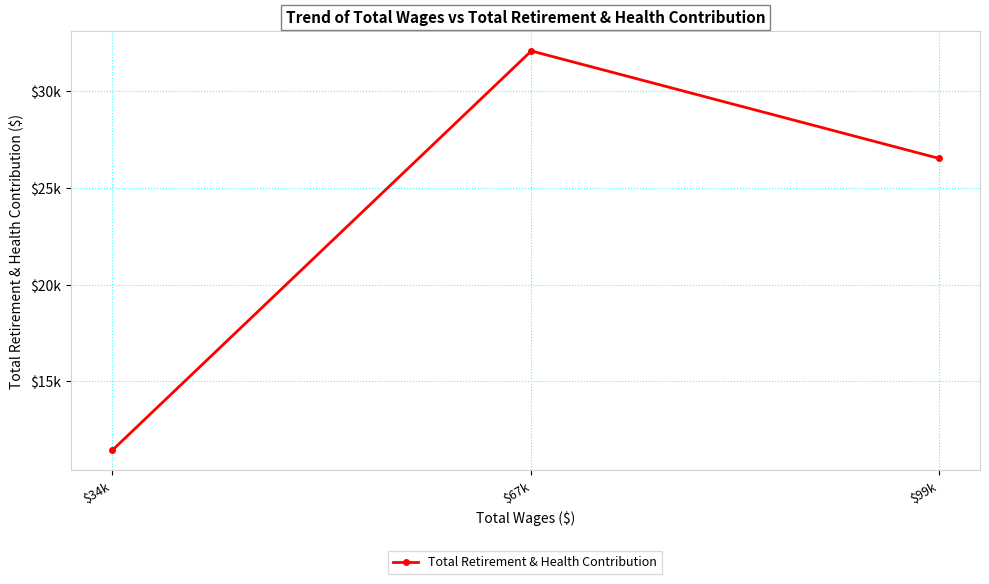

What is the value of the 2nd point from the left?

32071